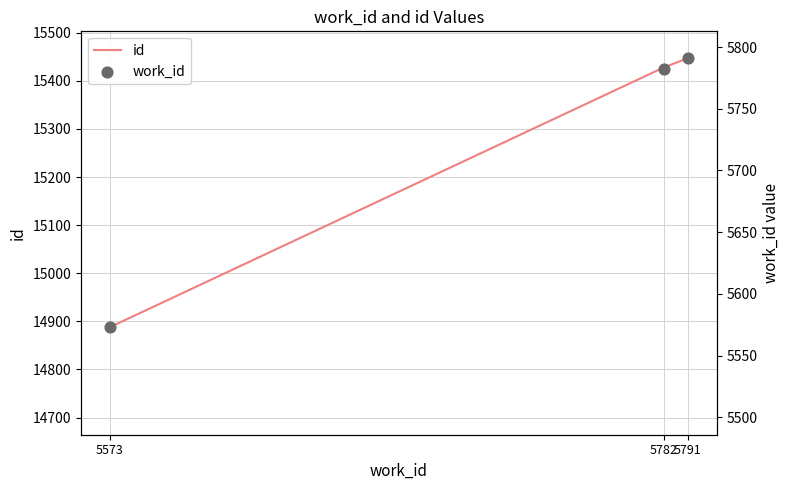

What are all the series names shown in the legend?

id, work_id